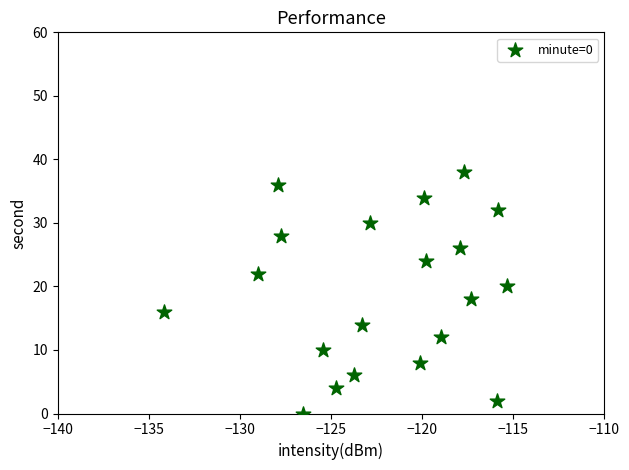

What is the range of Y values (max minus min)?

38